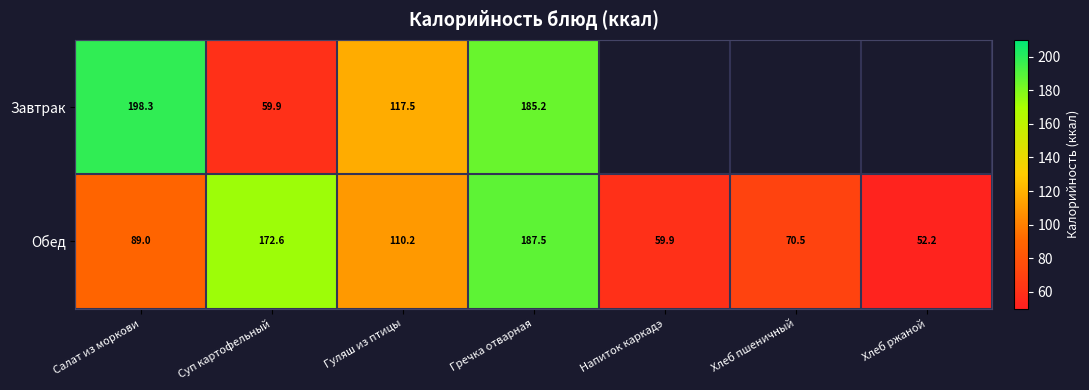

Rank the categories by Обед value from highest to lowest.

Гречка отварная, Суп картофельный, Гуляш из птицы, Салат из моркови, Хлеб пшеничный, Напиток каркадэ, Хлеб ржаной